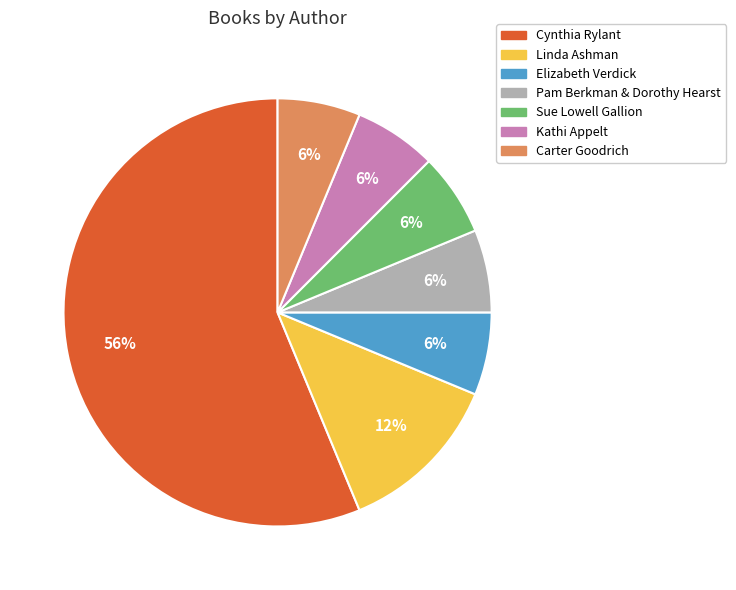

Which slice is the largest?

Cynthia Rylant